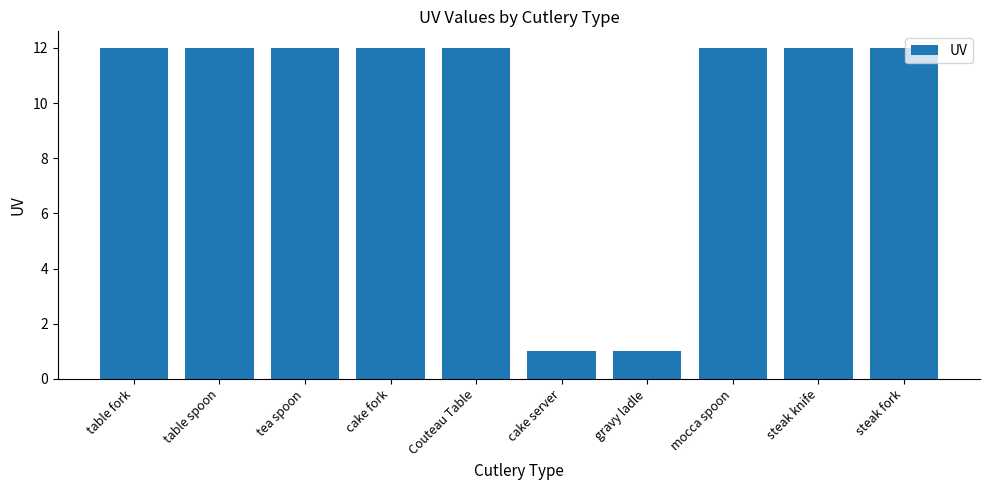

Is it true that the value at Couteau Table is 12?

True